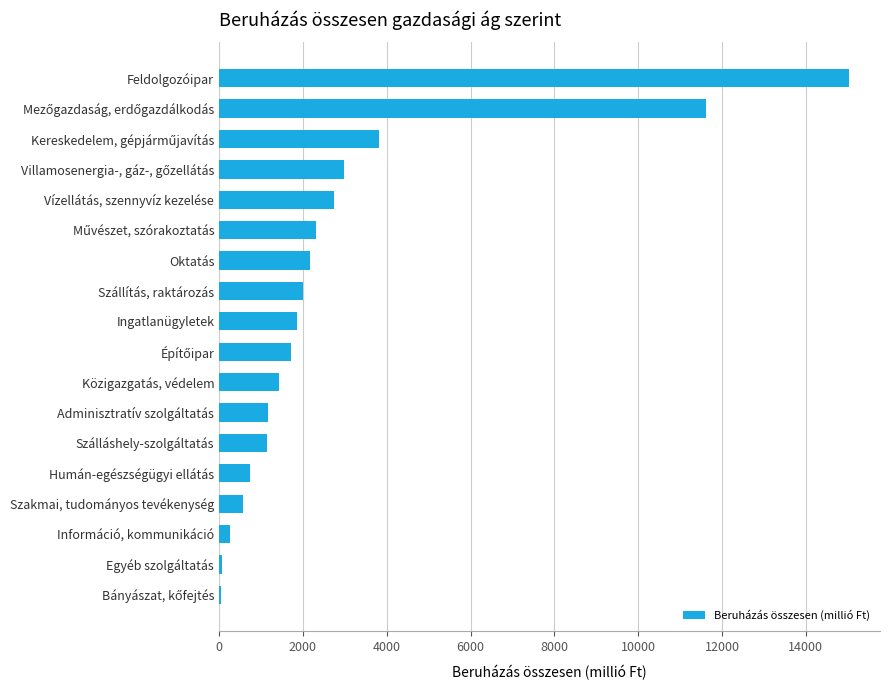

The value at Szállítás, raktározás is 2004.1. True or false?

True